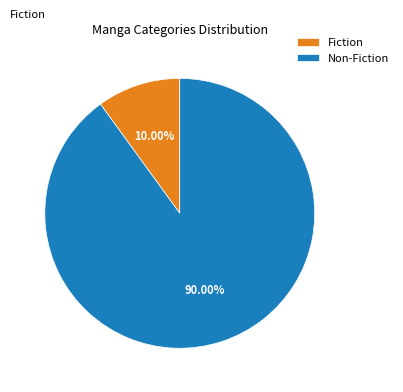

To the nearest percent, what is the difference between the Non-Fiction and Fiction slice percentages?

80%